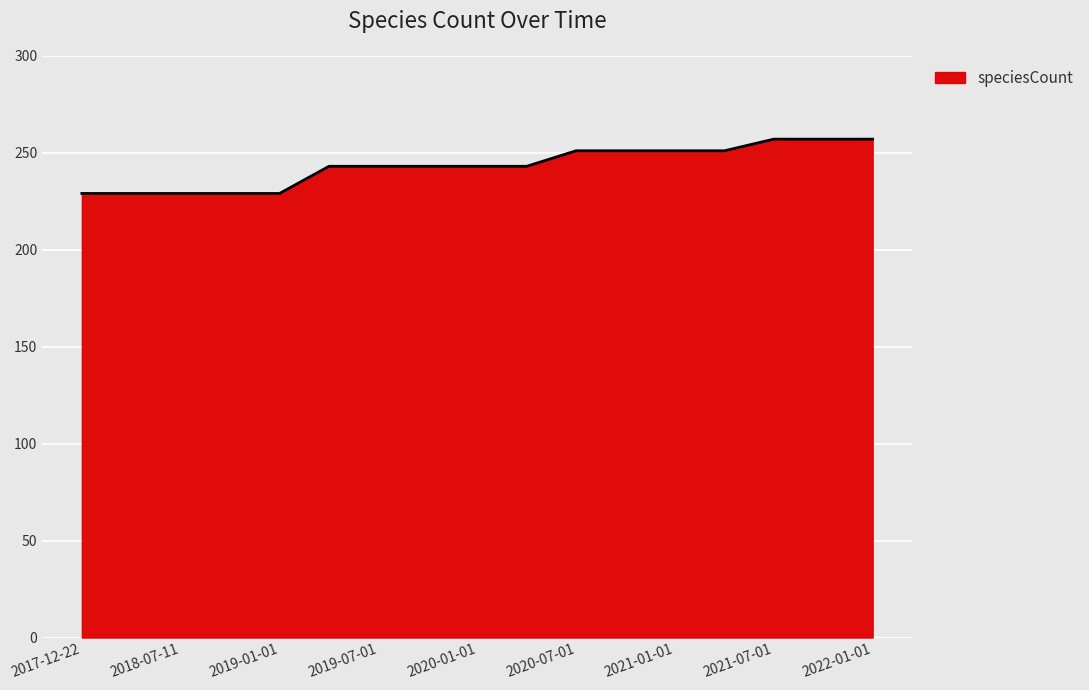

What is the smallest value displayed?

229